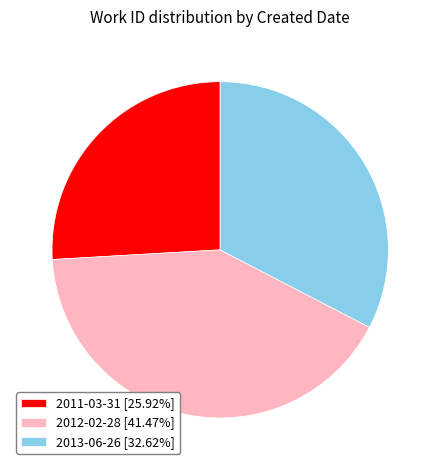

Do 2012-02-28 [41.47%] and 2011-03-31 [25.92%] together represent more than half of the pie?

Yes